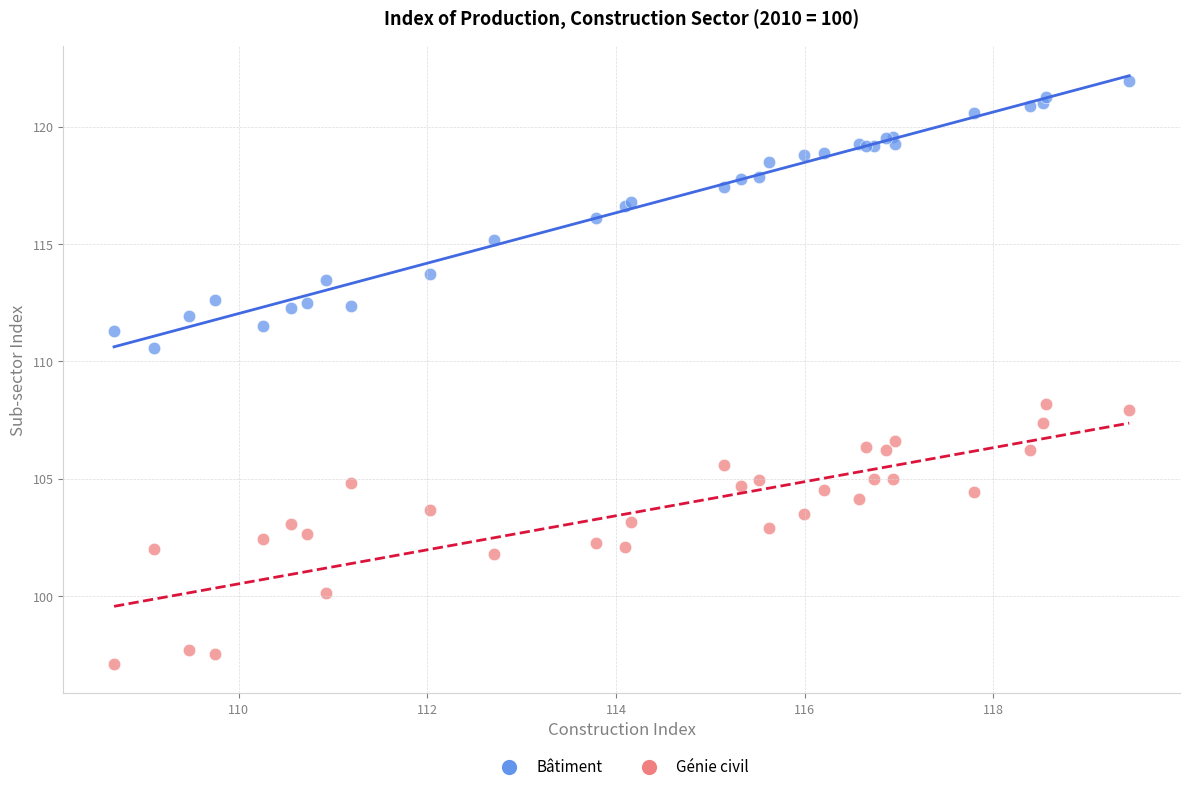

Which series contains the highest Y value?

Bâtiment